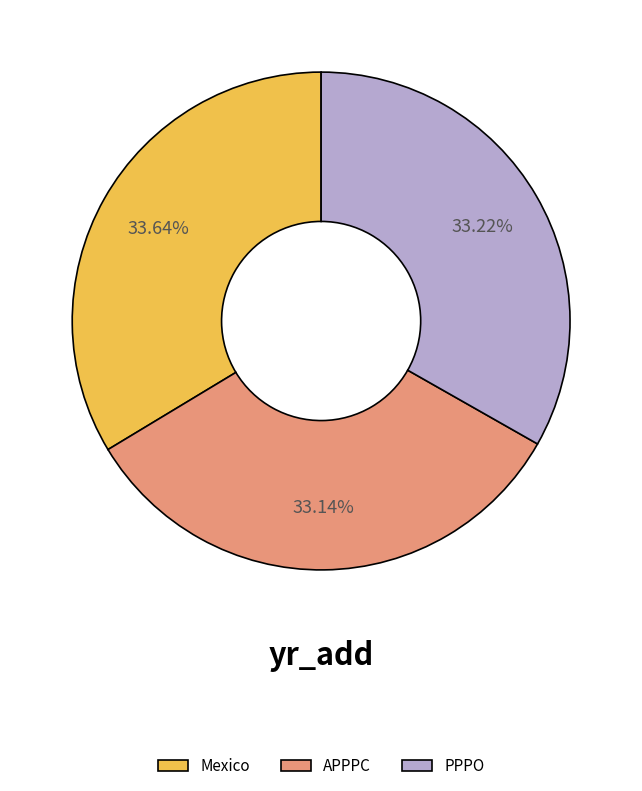

How many slices are in this pie chart?

3